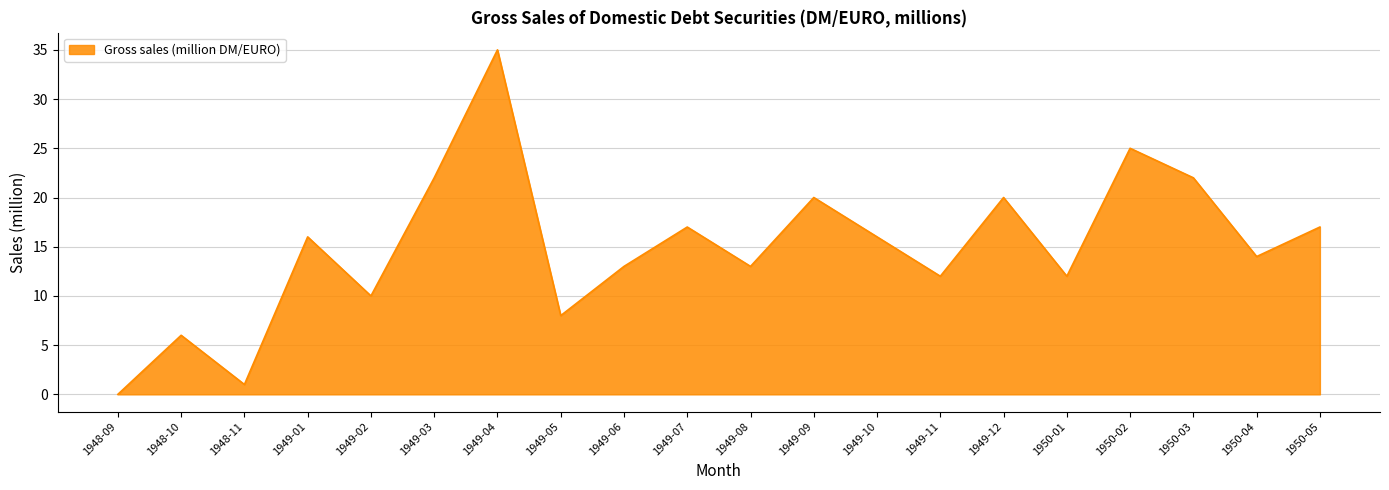

What is the sum of the values at 1948-11 and 1950-03?

23